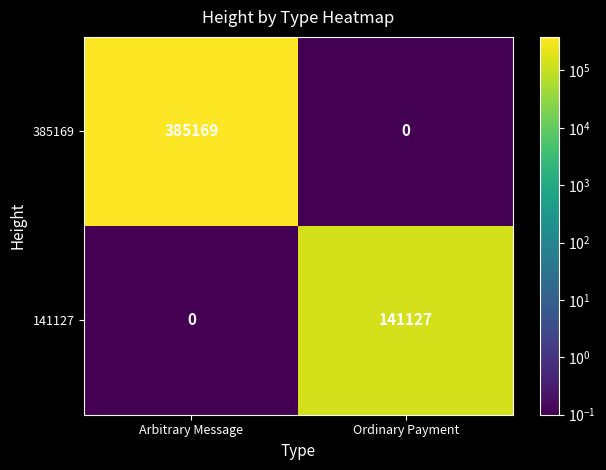

The 141127 series shows -66820 at Arbitrary Message. True or false?

False